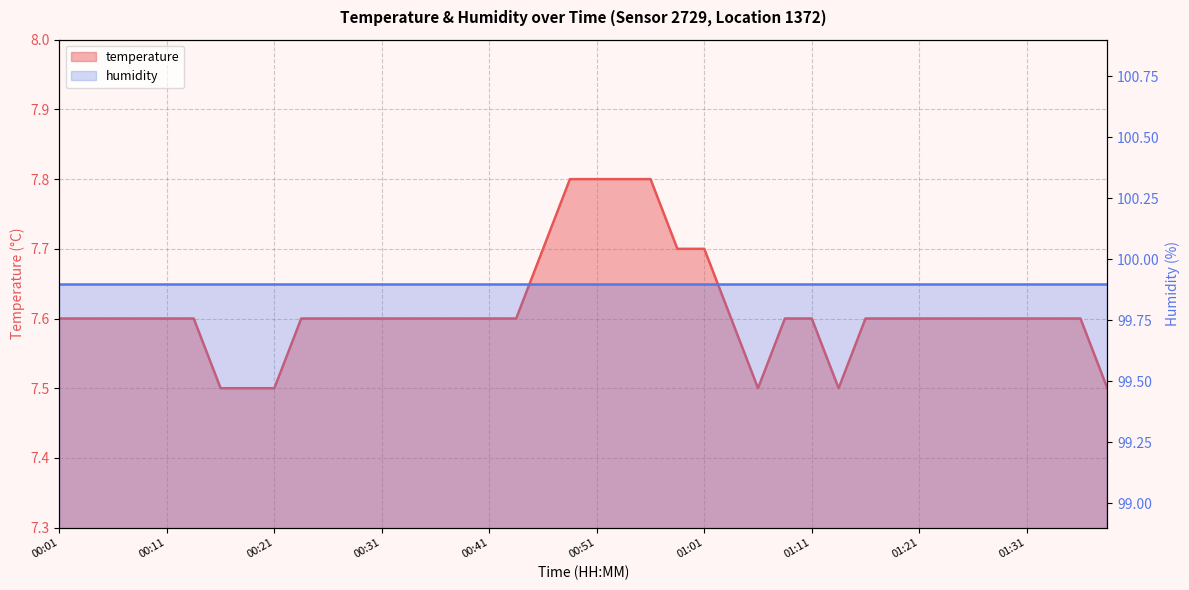

Does the chart display data point markers on the line(s)?

No